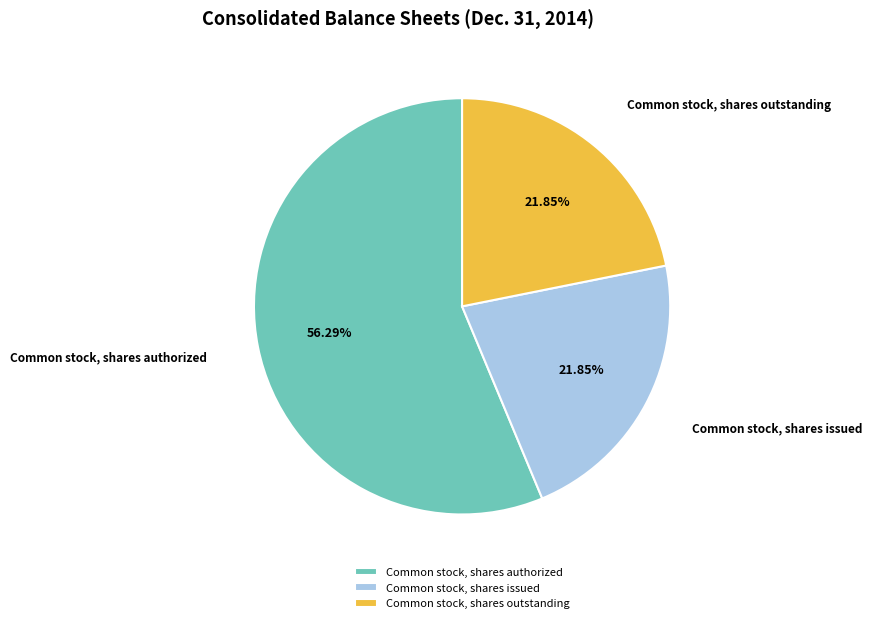

Does Common stock, shares outstanding account for over 50% of the chart?

No